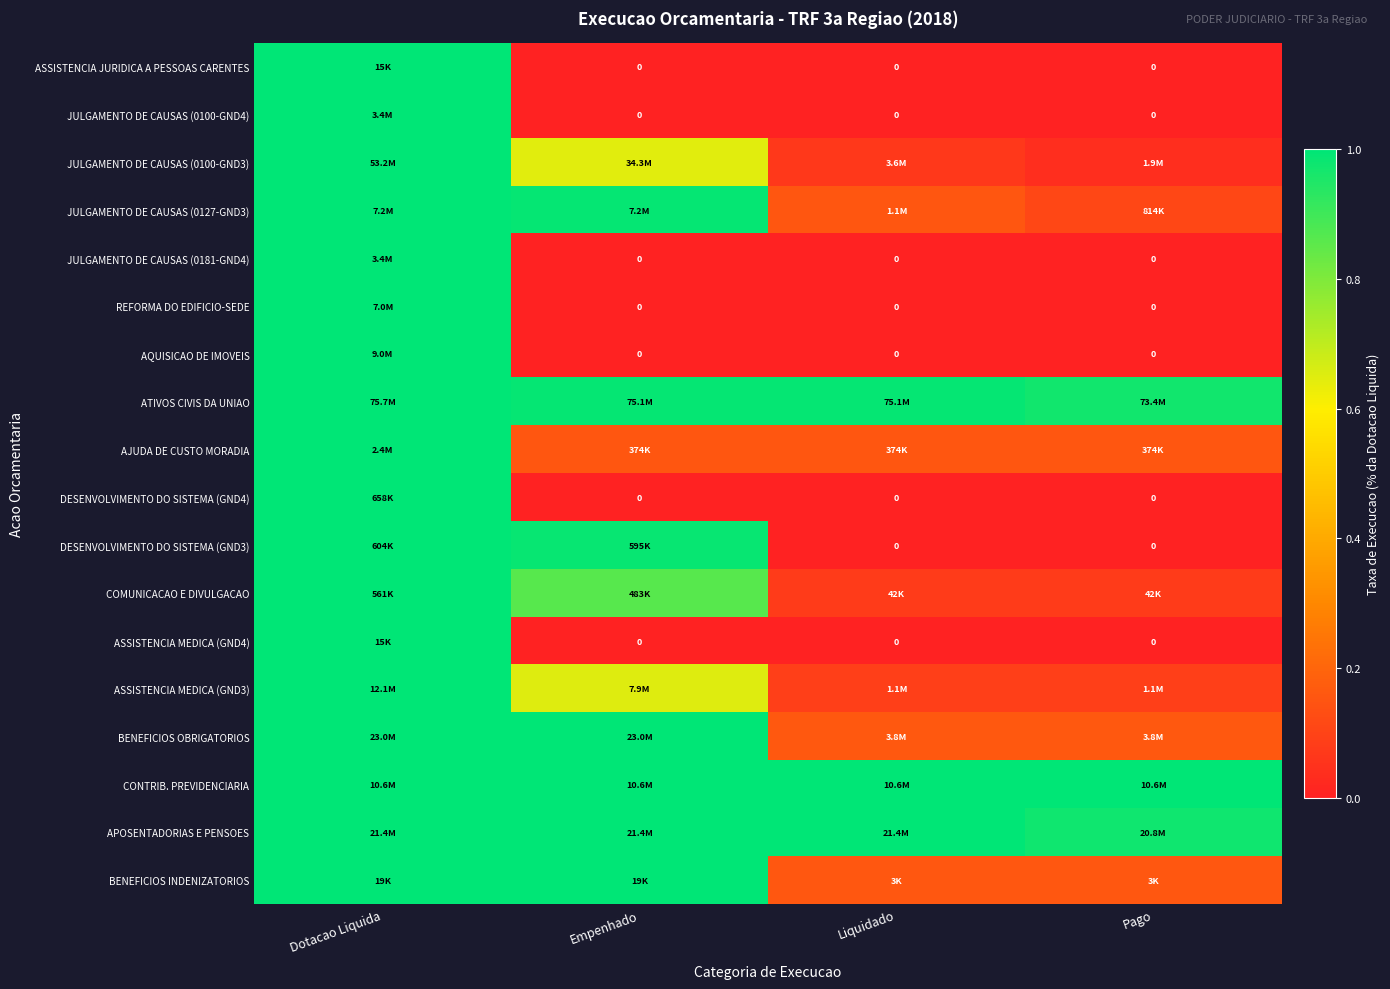

Between Dotacao Liquida and Pago, which is larger?

Dotacao Liquida